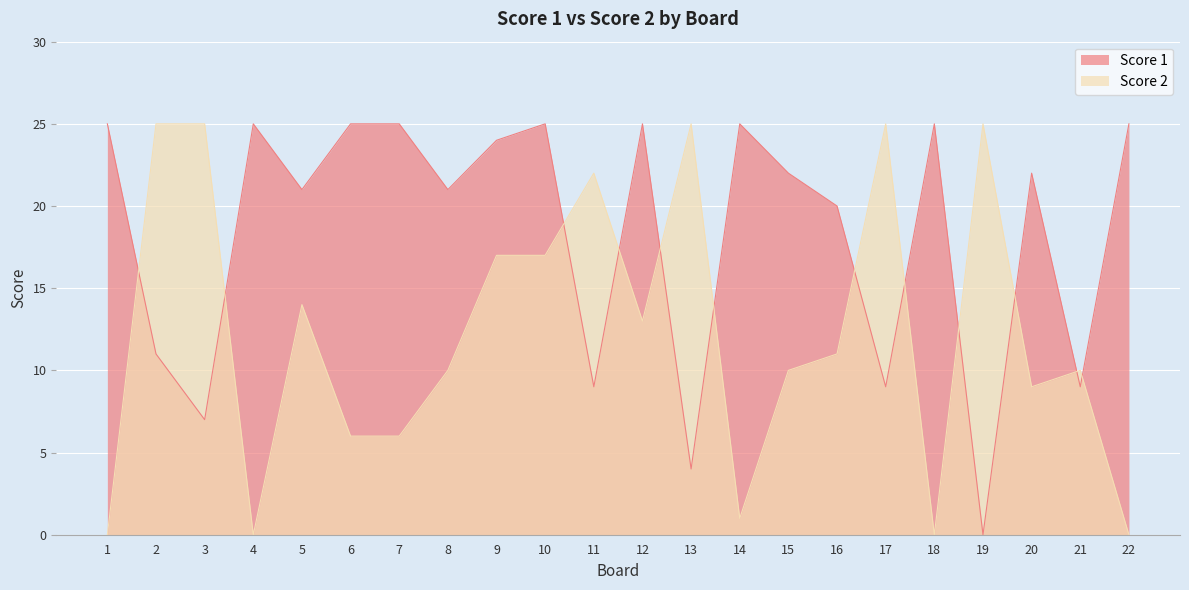

What is the value of the Score 2 point at the 13th from the left?

25